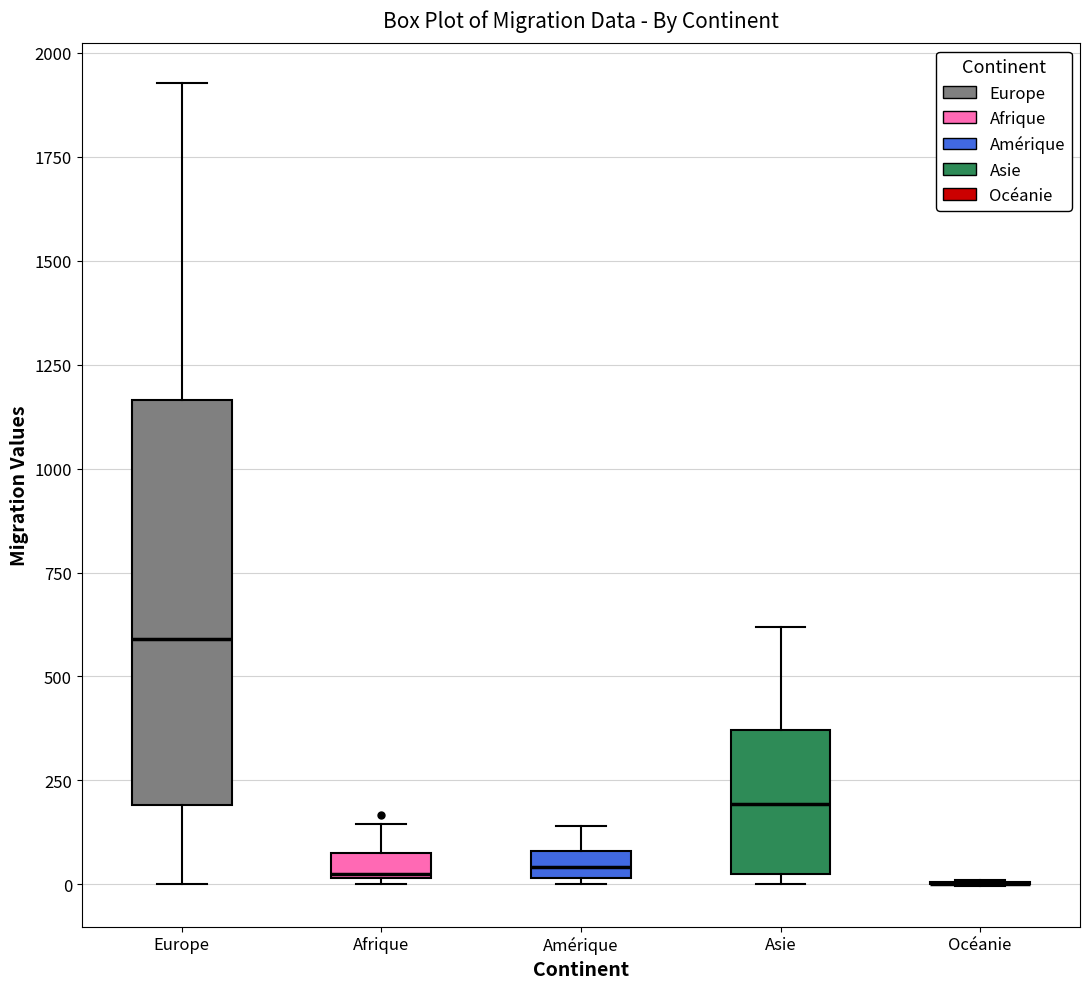

Comparing the boxes themselves (not the whiskers), which one is the tallest?

Europe